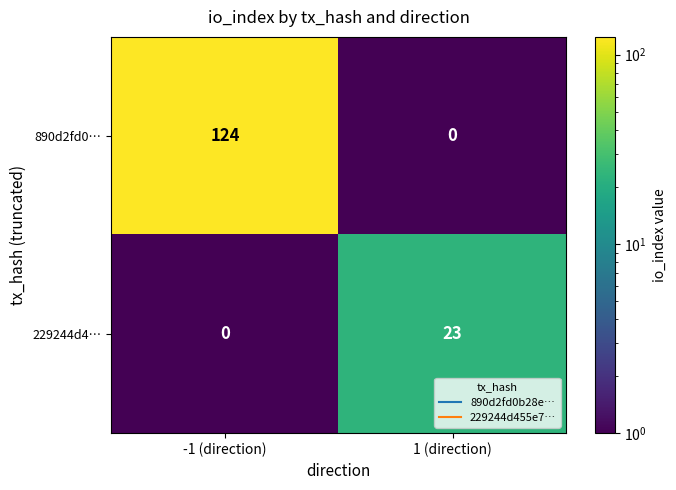

At which label does 229244d4… reach its minimum?

-1 (direction)